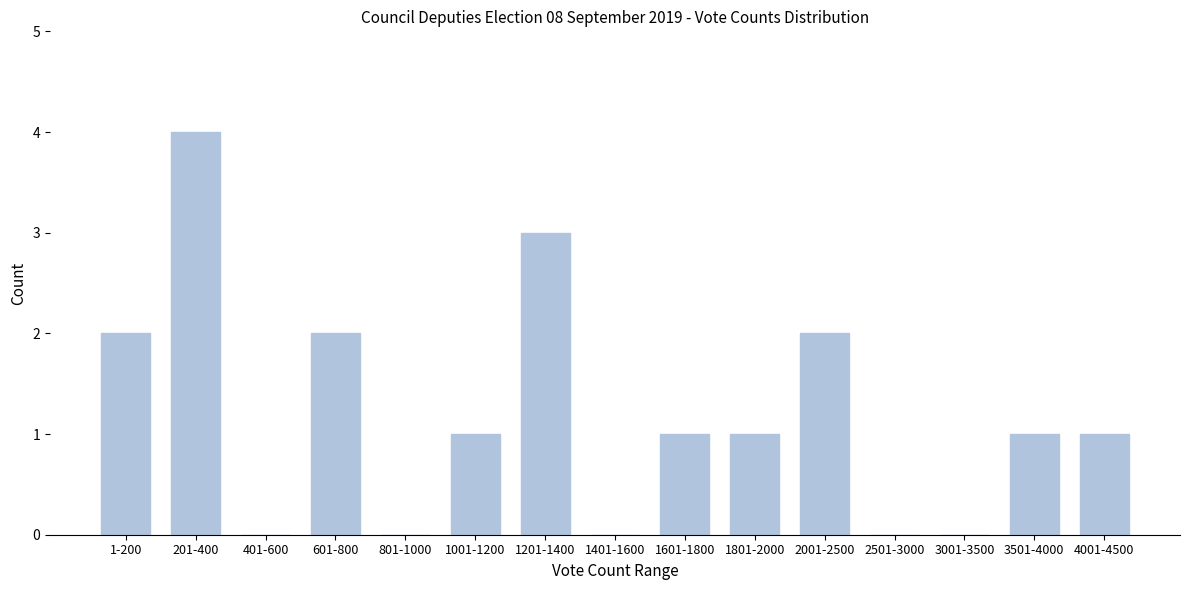

Reading left to right, what are all the values shown in this chart?

1-200=2	201-400=4	401-600=0	601-800=2	801-1000=0	1001-1200=1	1201-1400=3	1401-1600=0	1601-1800=1	1801-2000=1	2001-2500=2	2501-3000=0	3001-3500=0	3501-4000=1	4001-4500=1